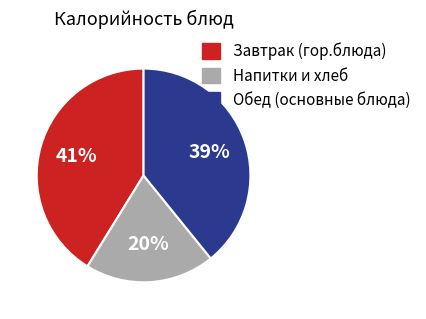

Is it true that Напитки и хлеб is 14% of the pie?

False